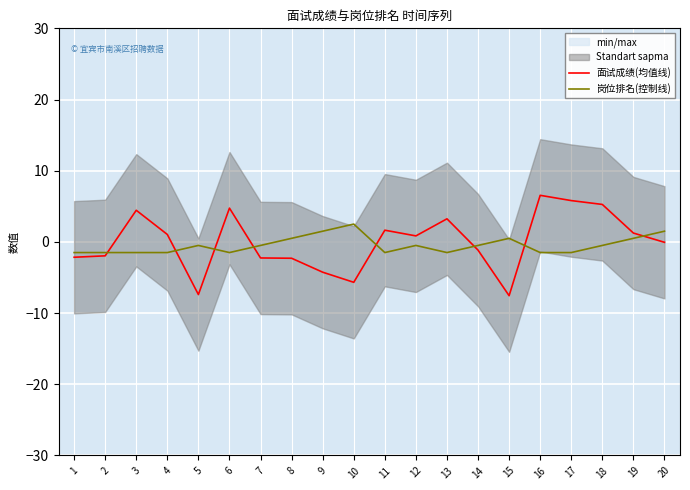

At which label is 面试成绩(均值线) closest to 0?

20